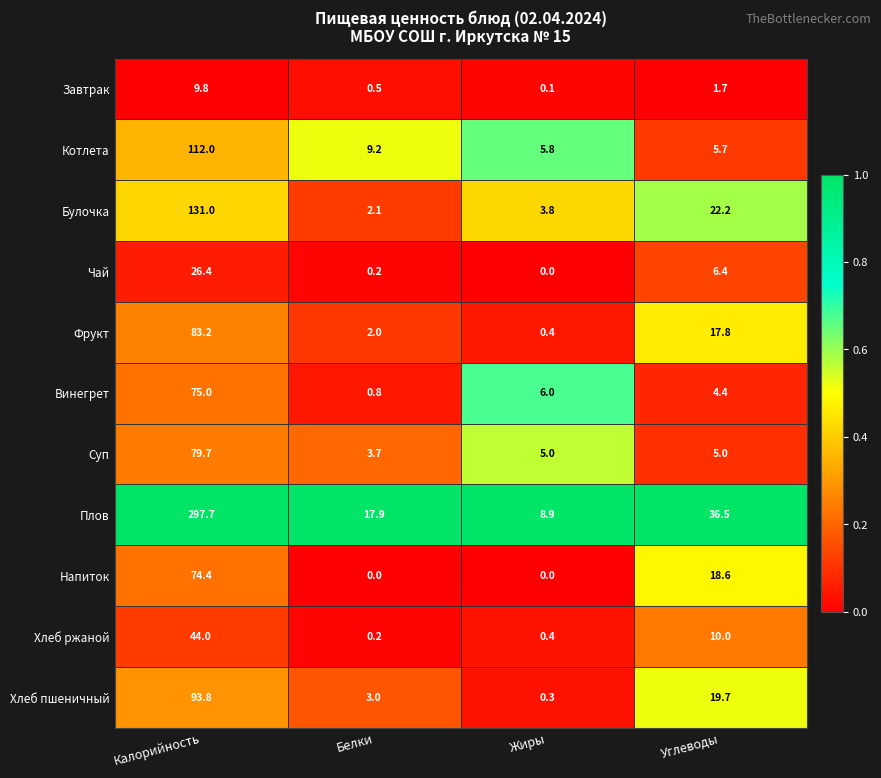

Which category has the highest value across all series?

Калорийность